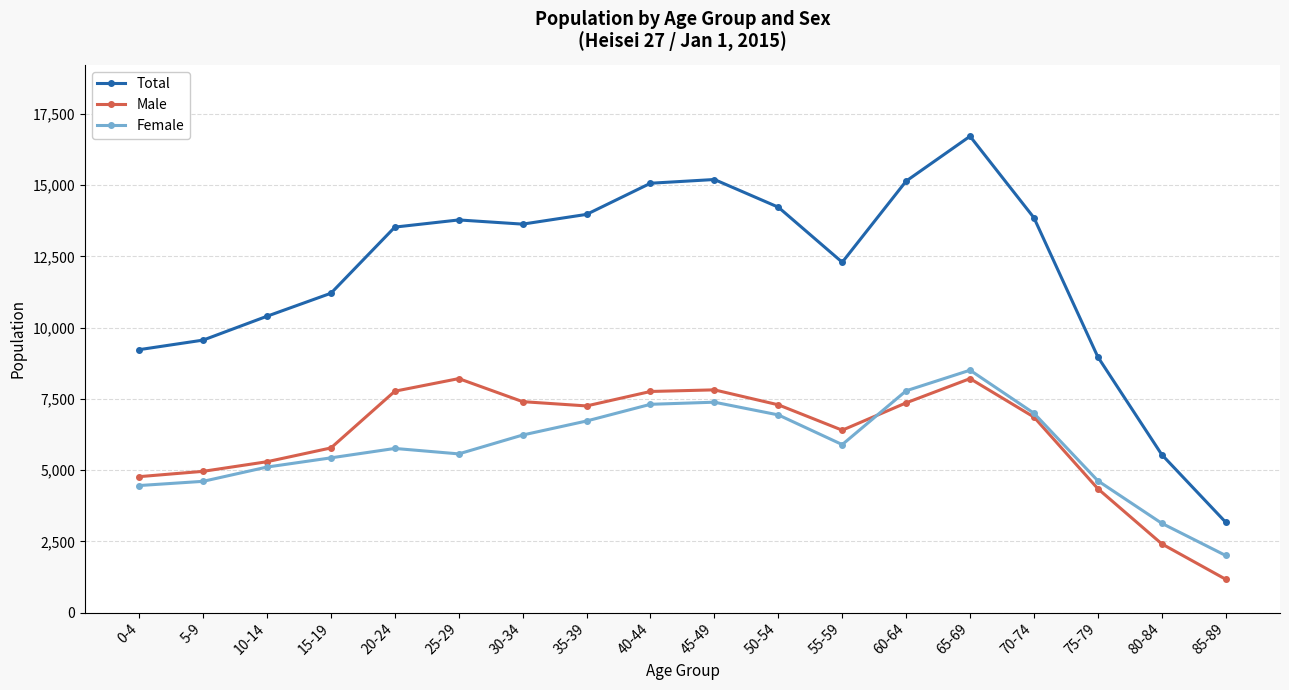

What is the approximate value of Total at 15-19?

11206